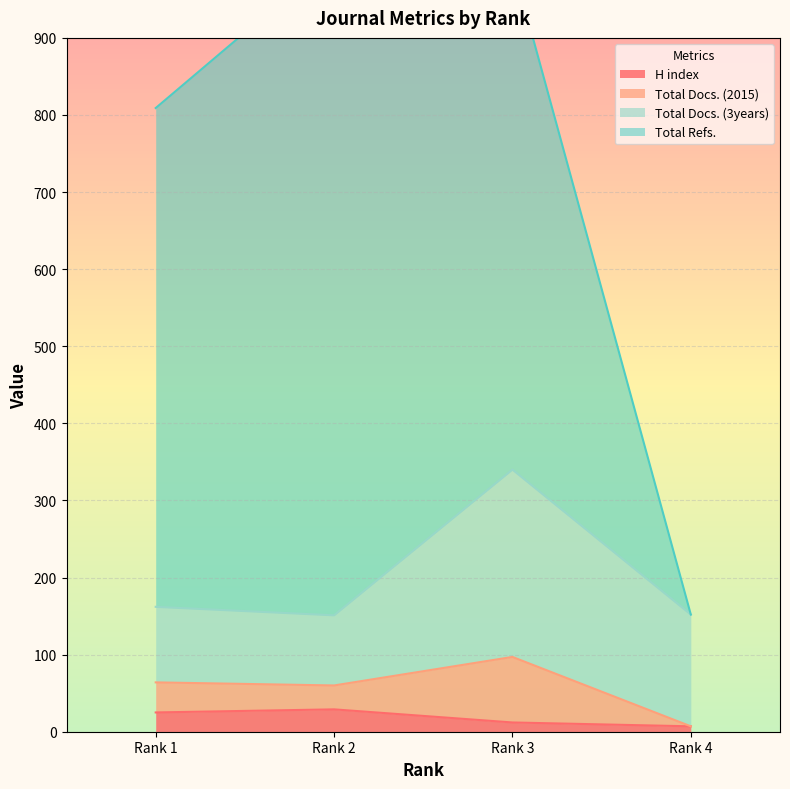

What is the total value across all series at Rank 3?

997